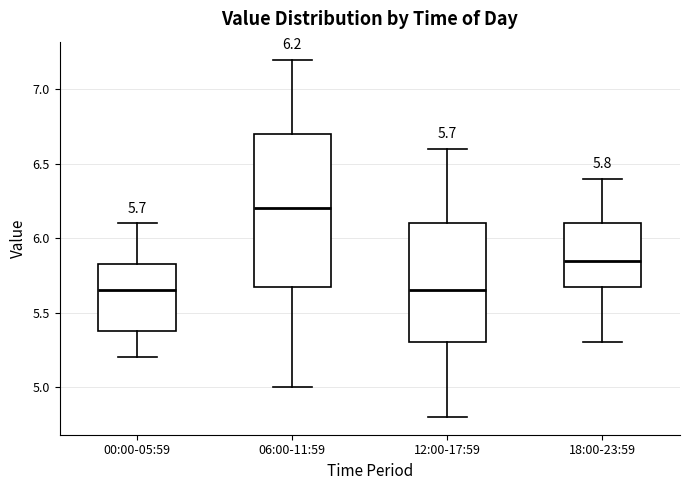

Comparing the boxes themselves (not the whiskers), which one is the tallest?

06:00-11:59